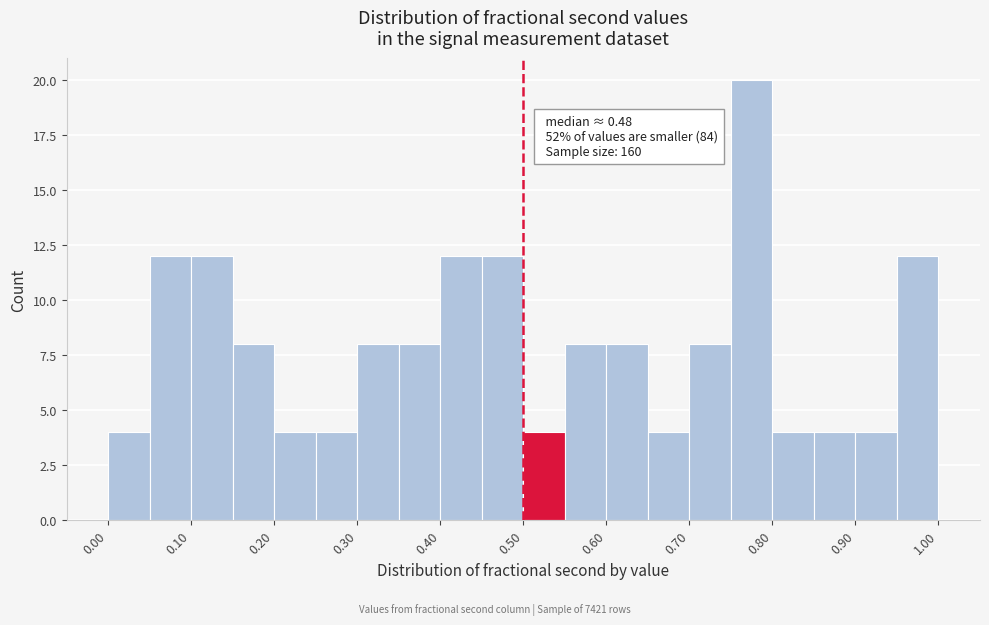

Over which range of the x-axis is the bar tallest?

0.75 to 0.80